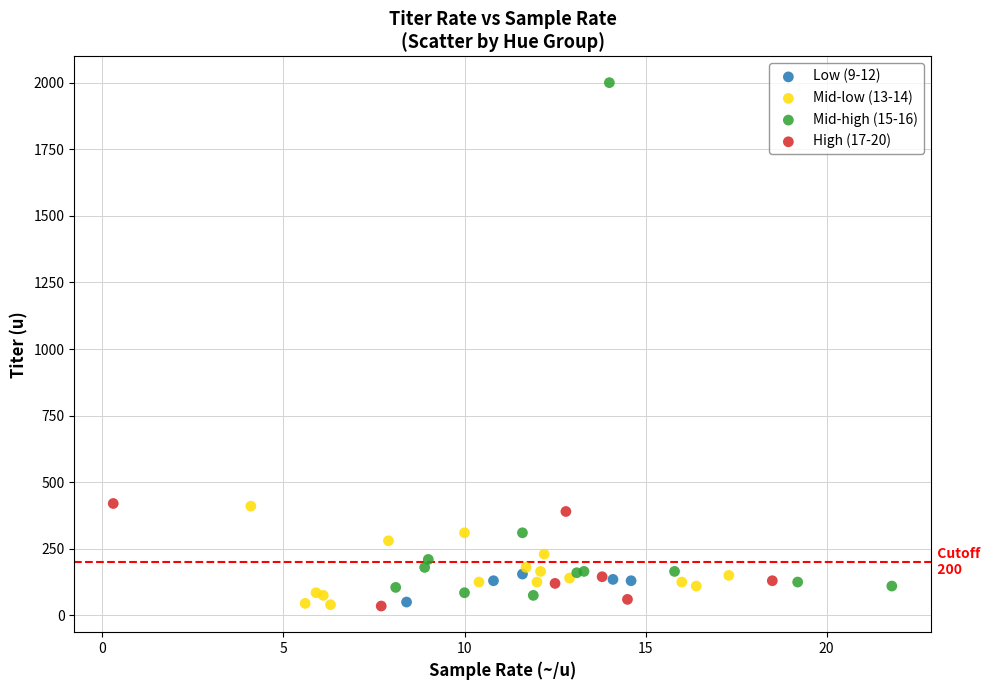

Which series contains the highest Y value?

Mid-high (15-16)